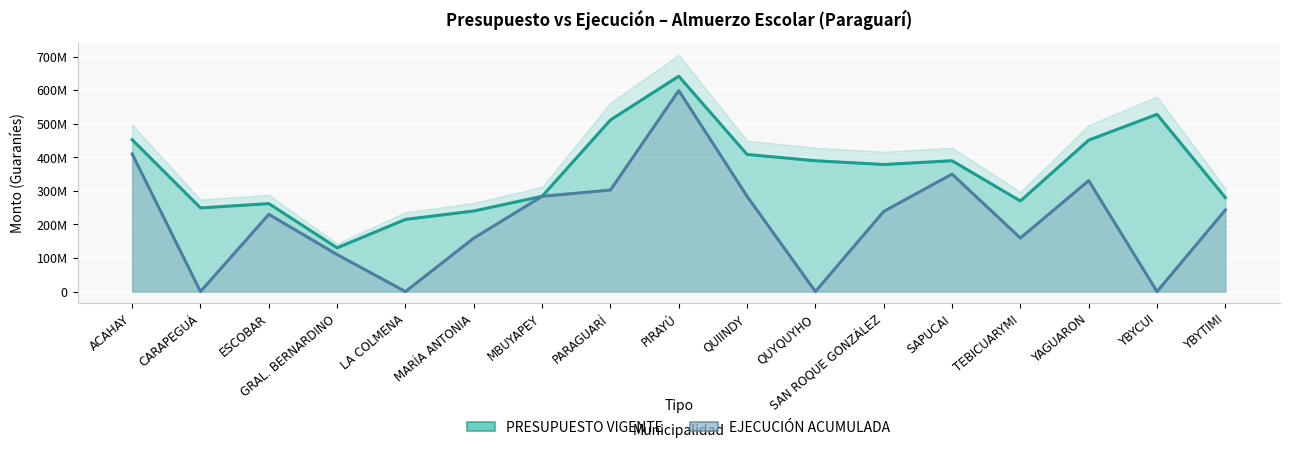

What is the sum of the PRESUPUESTO VIGENTE values at TEBICUARYMI and ESCOBAR?

532214275